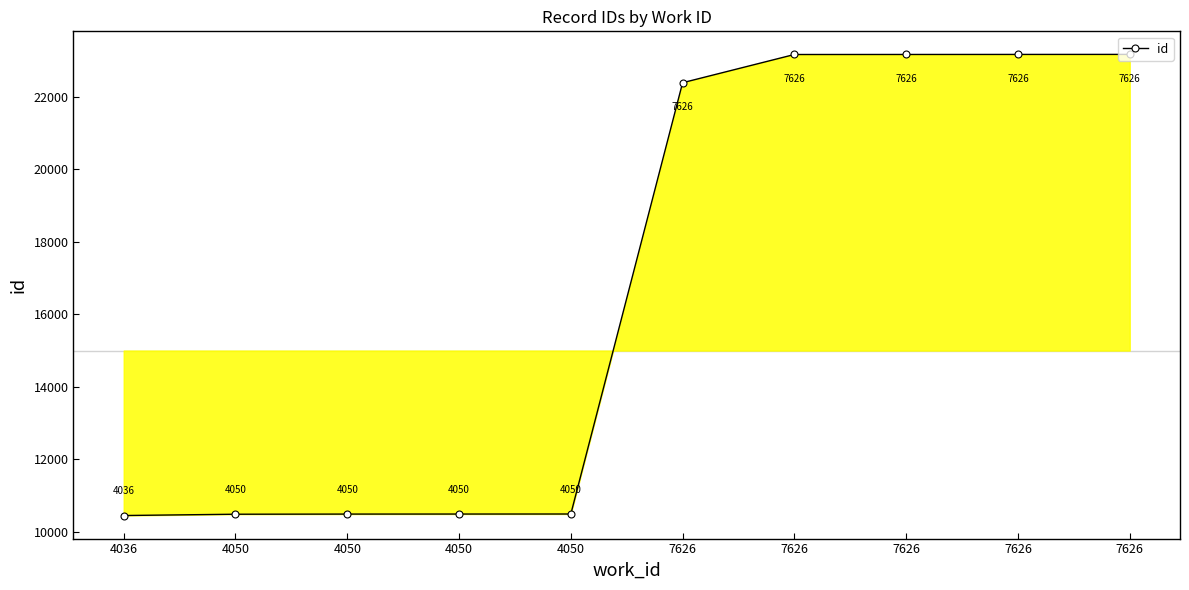

How many data points does each series have?

10